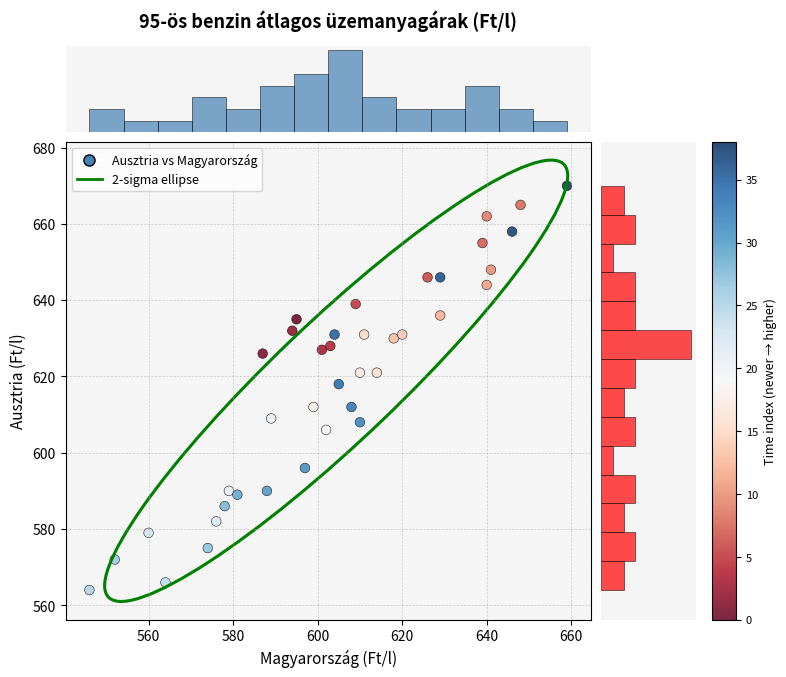

What is the range of Y values (max minus min)?

106